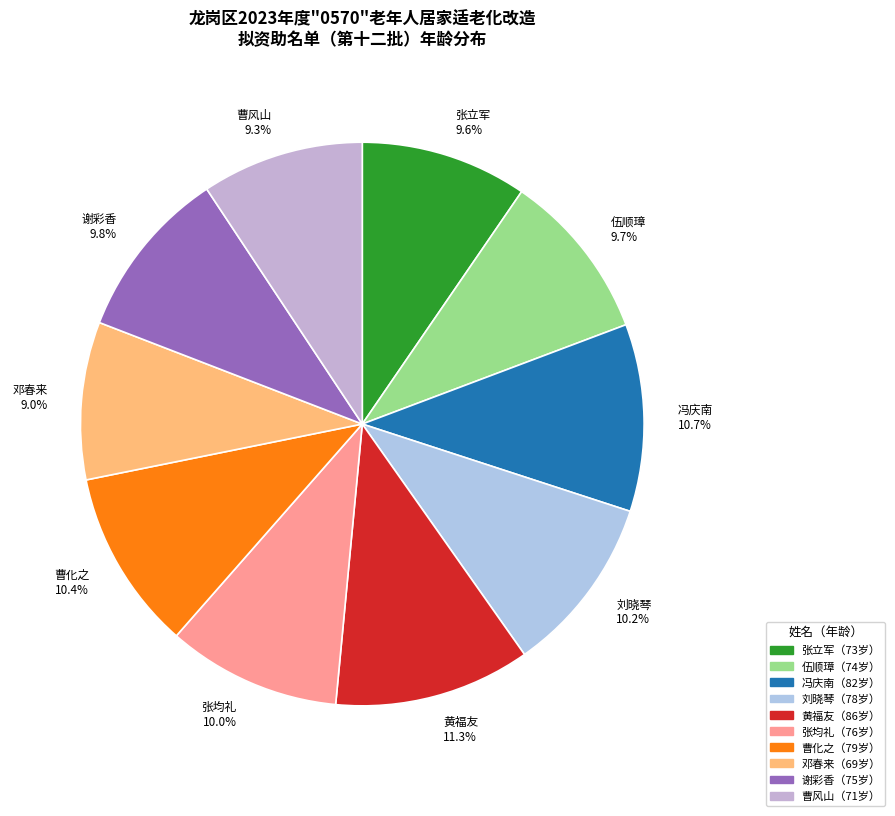

How many segments does this pie chart have?

10